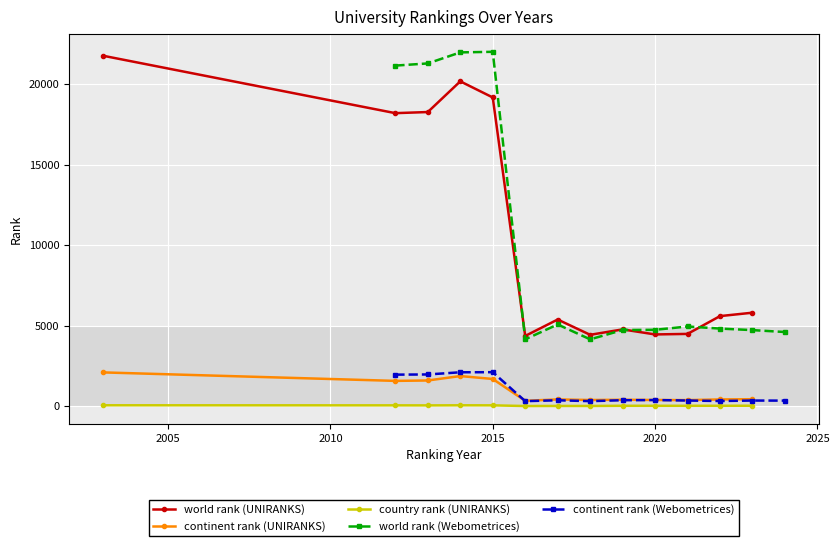

True or false: world rank (UNIRANKS) and continent rank (UNIRANKS) intersect in this chart.

False